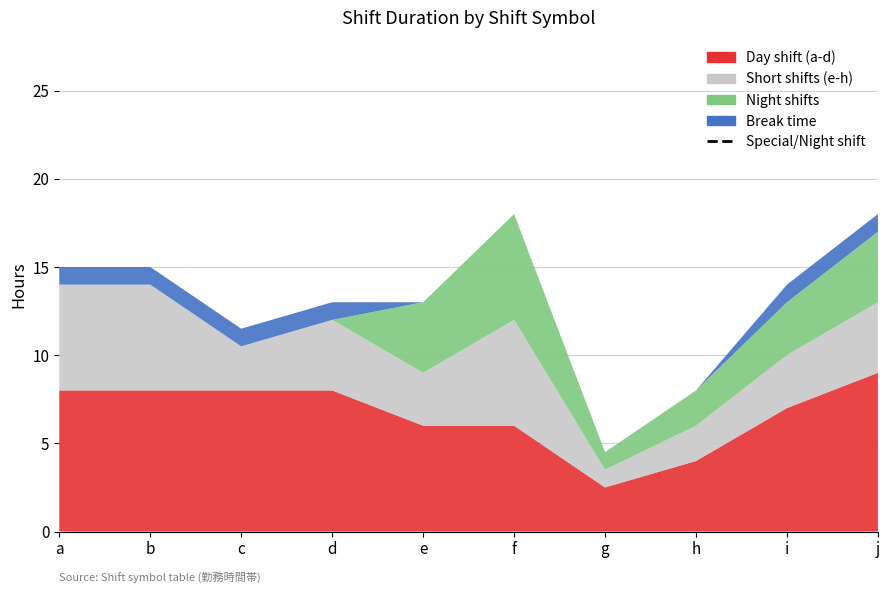

Reading right to left, transcribe all the data shown in this chart.

Day shift (a-d): j=9.0	i=7.0	h=4.0	g=2.5	f=6.0	e=6.0	d=8.0	c=8.0	b=8.0	a=8.0
Short shifts (e-h): j=4.0	i=3.0	h=2.0	g=1.0	f=6.0	e=3.0	d=4.0	c=2.5	b=6.0	a=6.0
Night shifts: j=4.0	i=3.0	h=2.0	g=1.0	f=6.0	e=4.0	d=0.0	c=0.0	b=0.0	a=0.0
Break time: j=1.0	i=1.0	h=0.0	g=0.0	f=0.0	e=0.0	d=1.0	c=1.0	b=1.0	a=1.0